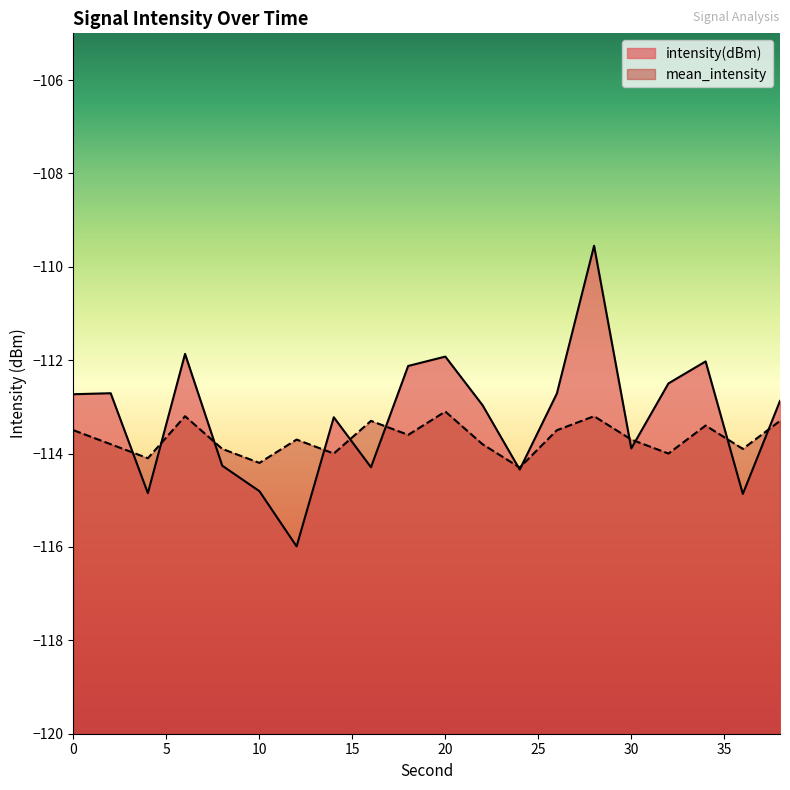

Reading right to left, extract all data points from this chart.

intensity(dBm): -112.9	-114.9	-112.0	-112.5	-113.9	-109.5	-112.7	-114.3	-113.0	-111.9	-112.1	-114.3	-113.2	-116.0	-114.8	-114.3	-111.9	-114.8	-112.7	-112.7
mean_intensity: -113.3	-113.9	-113.4	-114.0	-113.7	-113.2	-113.5	-114.3	-113.8	-113.1	-113.6	-113.3	-114.0	-113.7	-114.2	-113.9	-113.2	-114.1	-113.8	-113.5